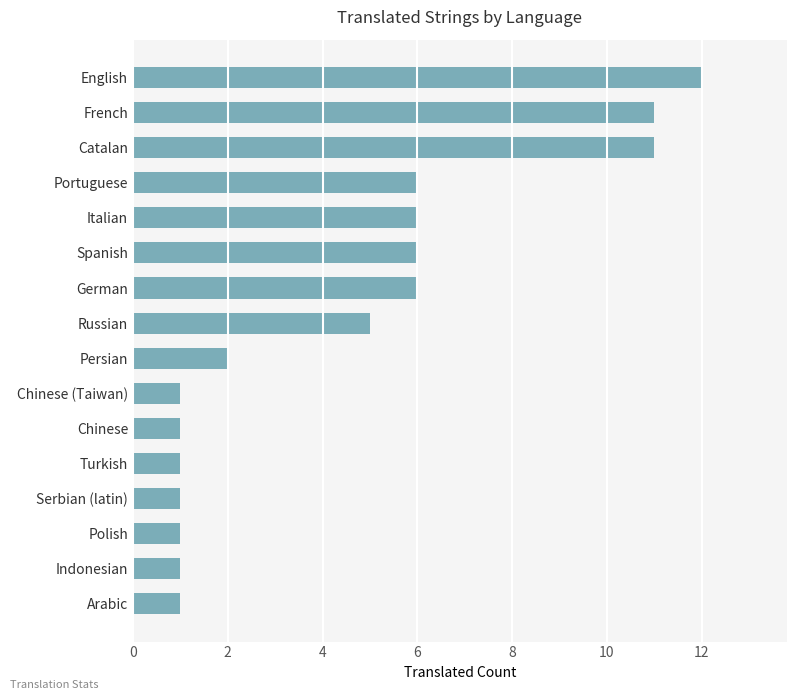

Is it true that the value at Spanish is 9?

False